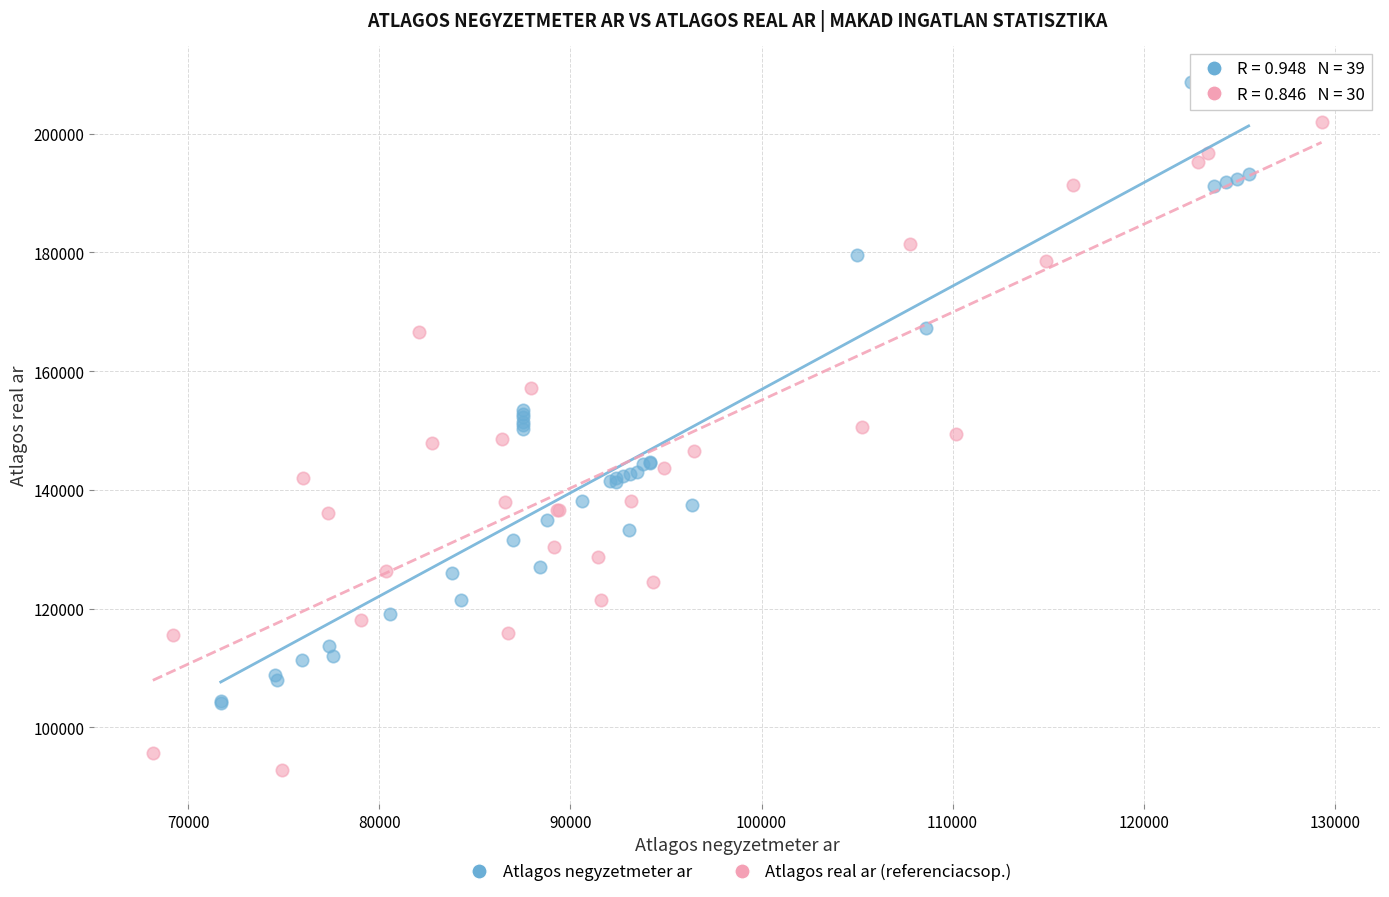

Which series contains the lowest Y value?

Atlagos real ar (referenciacsop.)